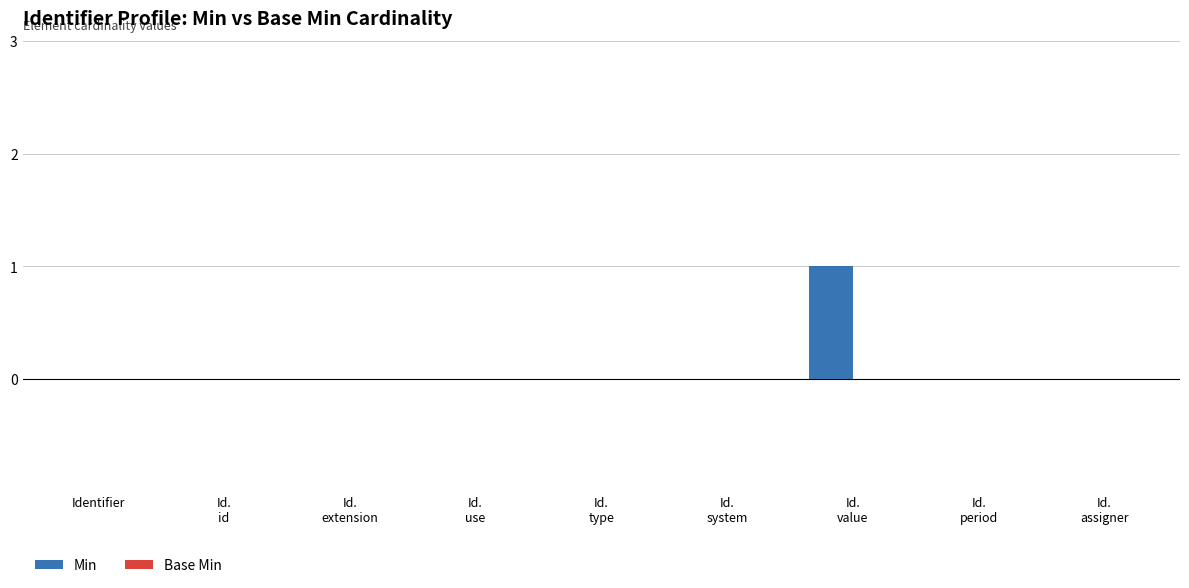

How many distinct data groups are displayed?

1